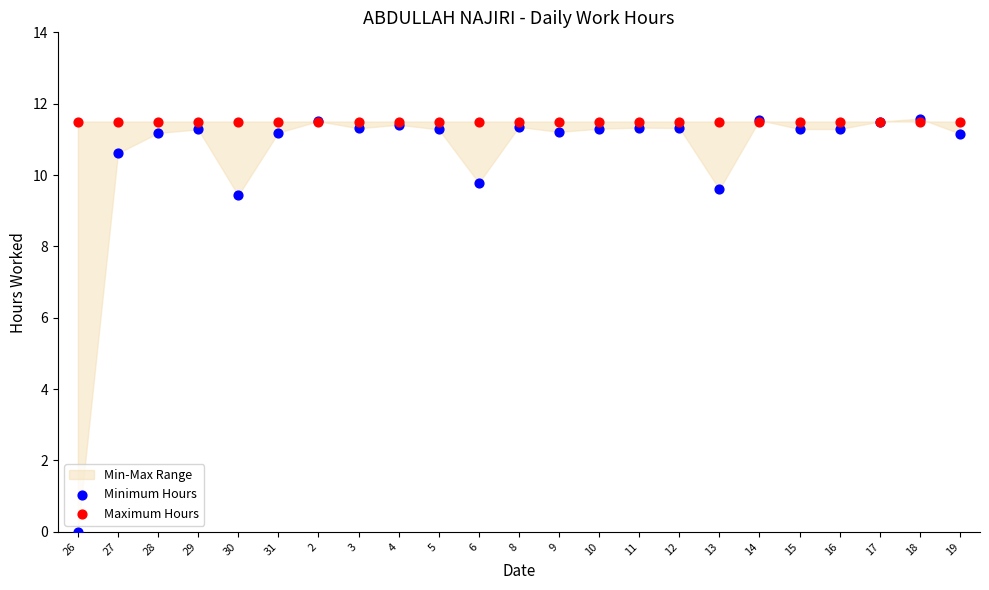

Across all series, what Y value is closest to 5?

9.4